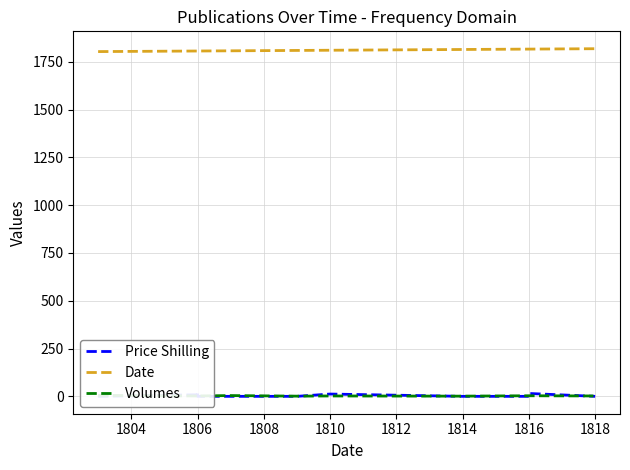

What is the difference between the maximum and second lowest values in the Date series?

12